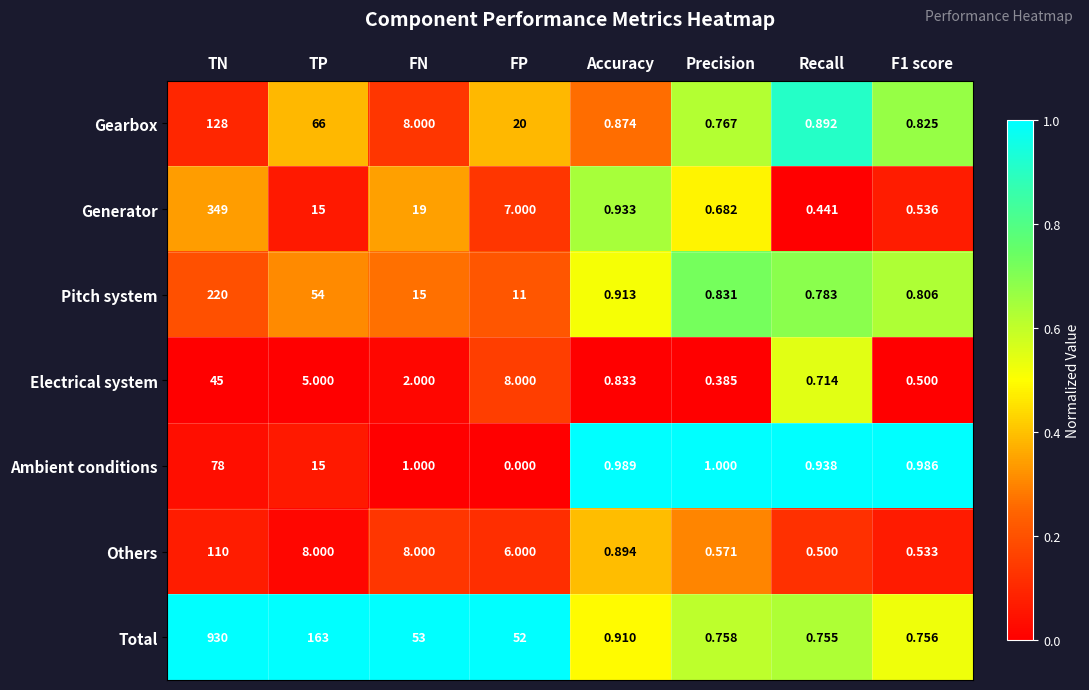

Which series changed the most between Precision and F1 score?

Generator